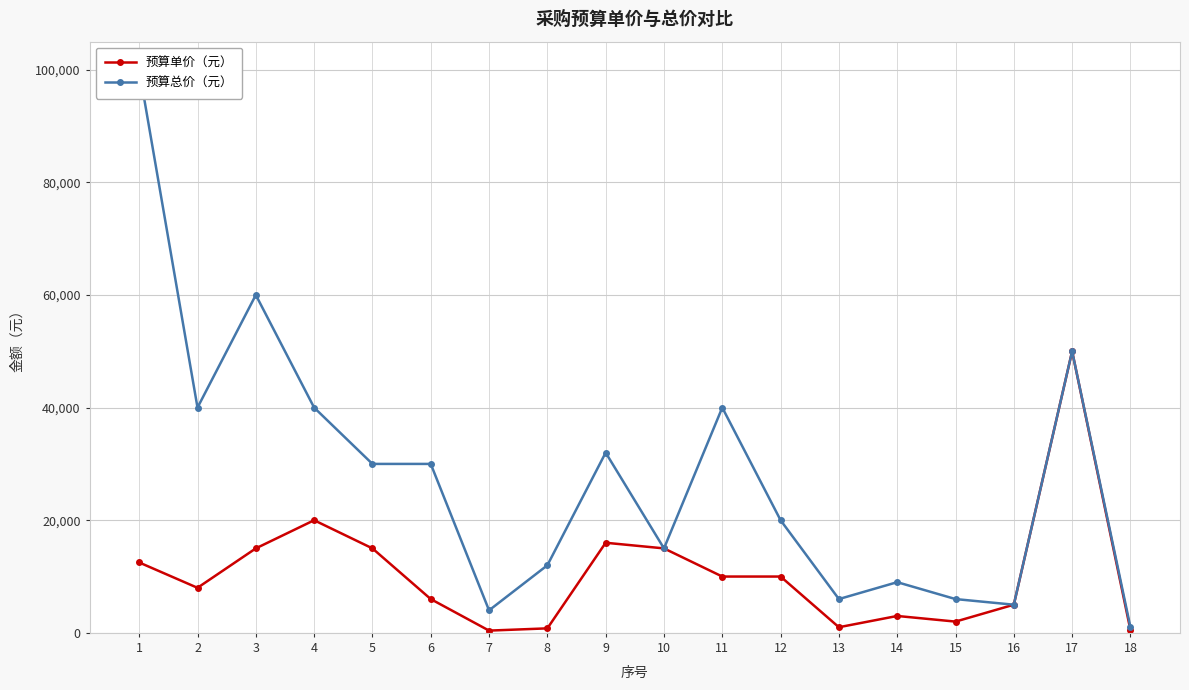

Which label corresponds to the smallest value in the chart?

7